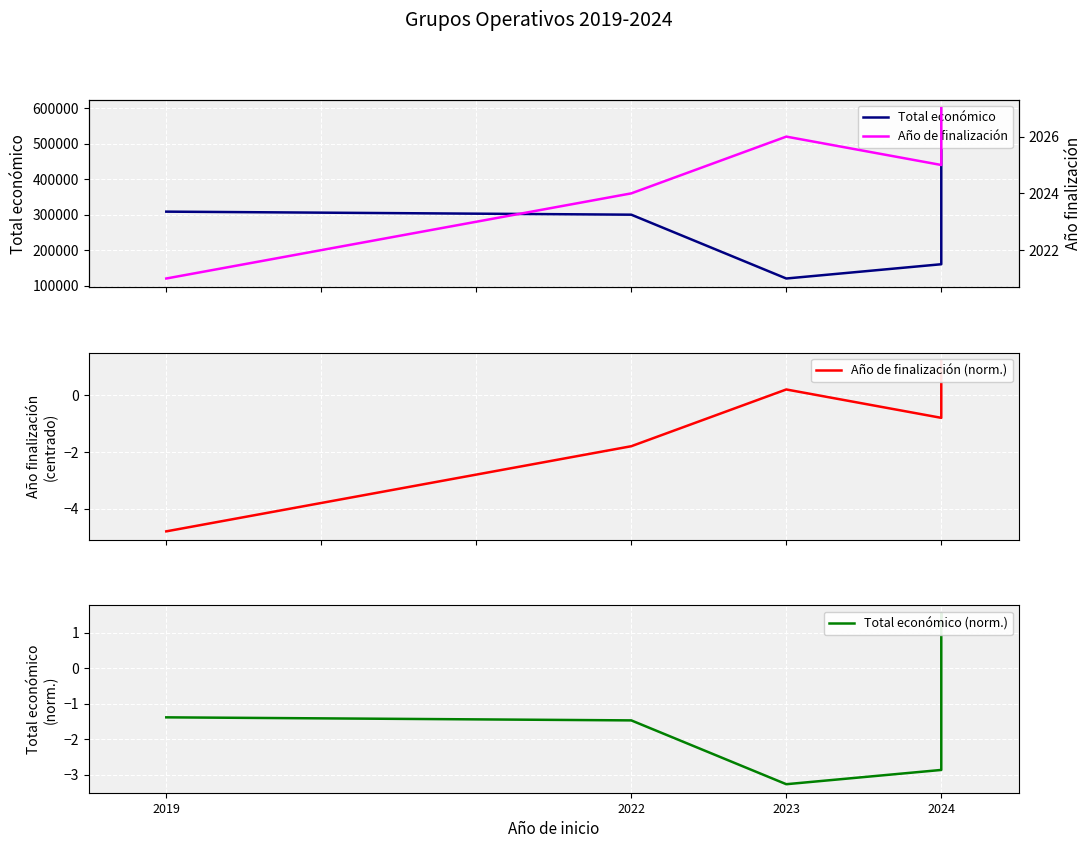

Between 5 and 8, which series saw the biggest shift?

Total económico